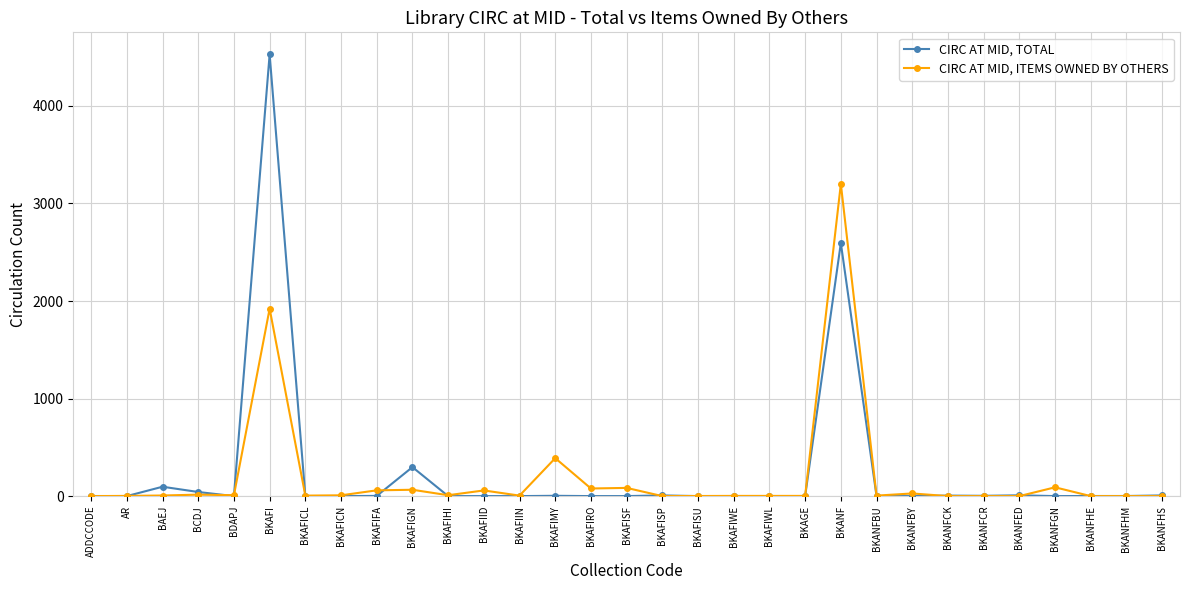

What is the label of the 28th point from the left?

BKANFGN